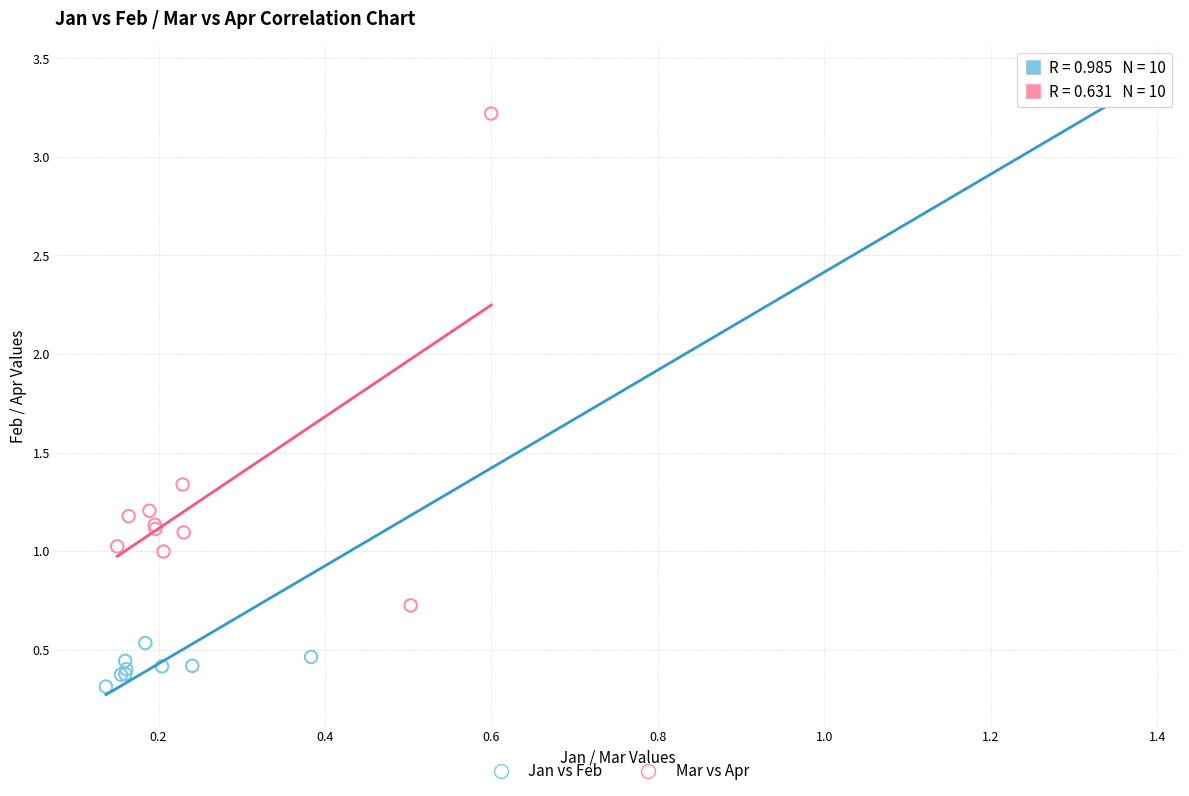

Which series has the widest spread of Y values?

Jan vs Feb